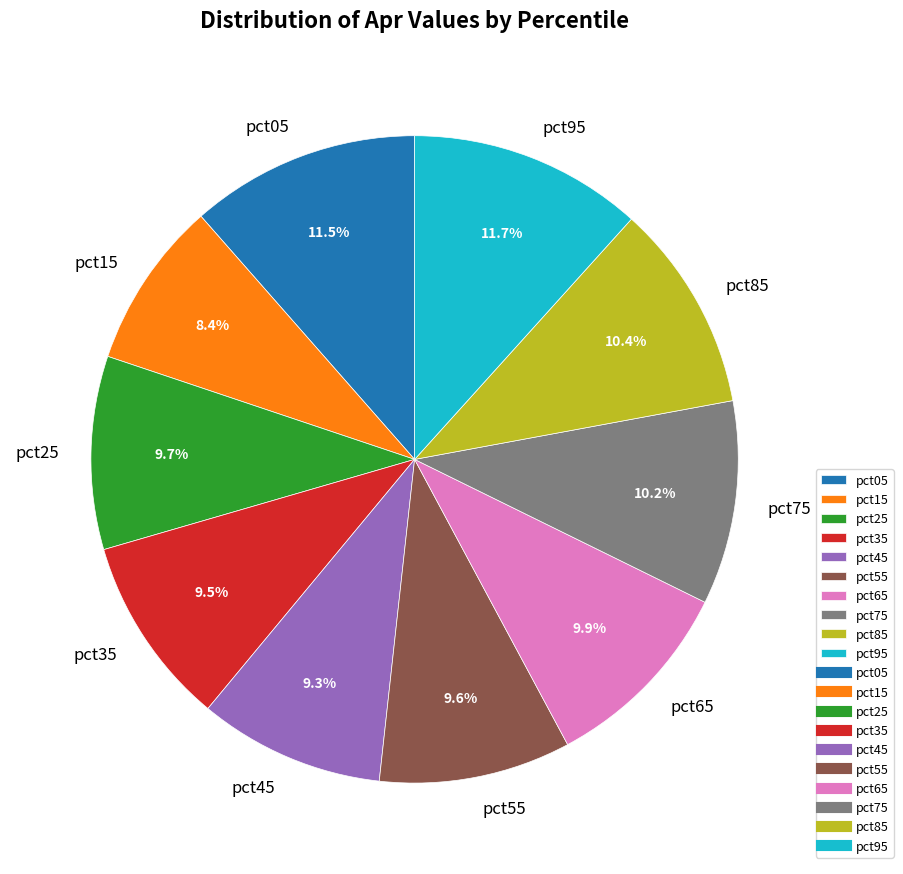

True or false: pct55 accounts for 10% of the total.

True